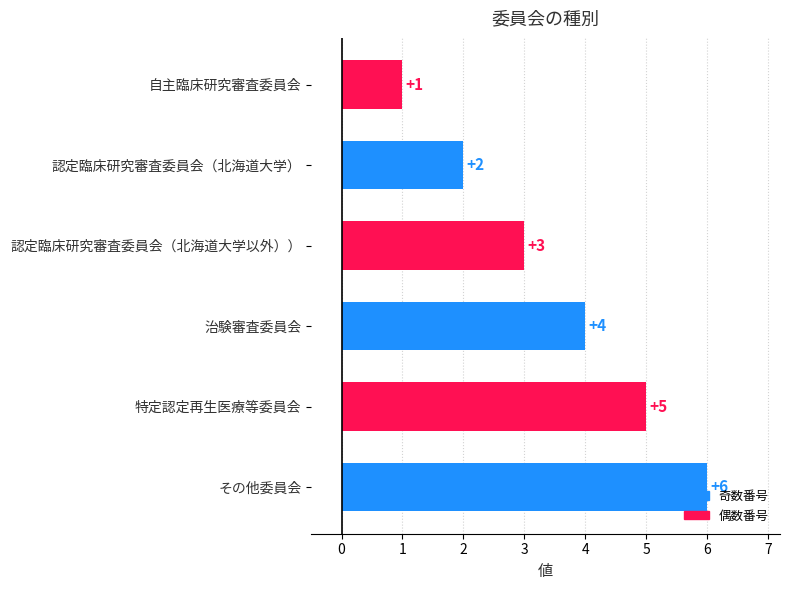

Which category has the lowest value across all series?

自主臨床研究審査委員会